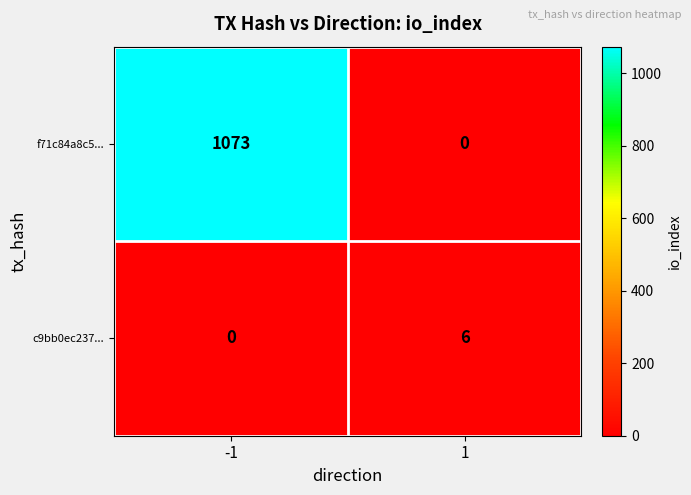

Which series has the widest spread of values?

f71c84a8c5...